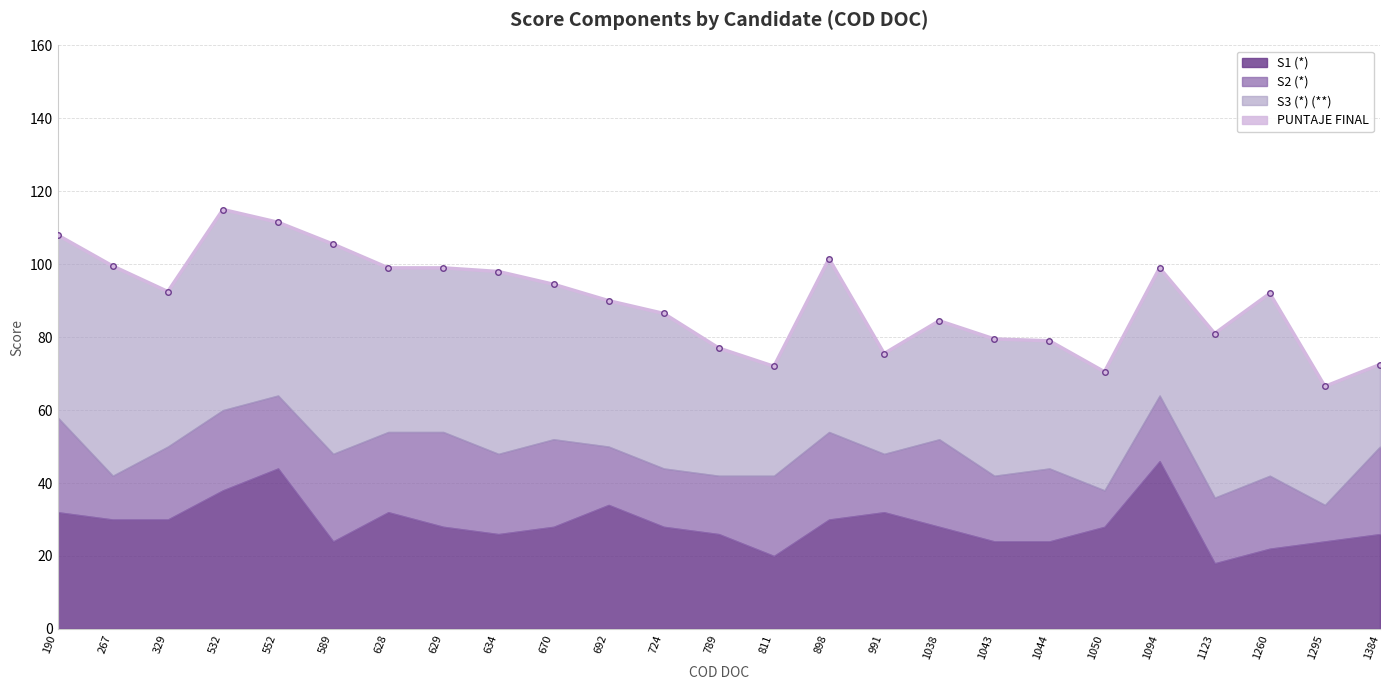

Between 1123 and 1094, which is larger?

1094